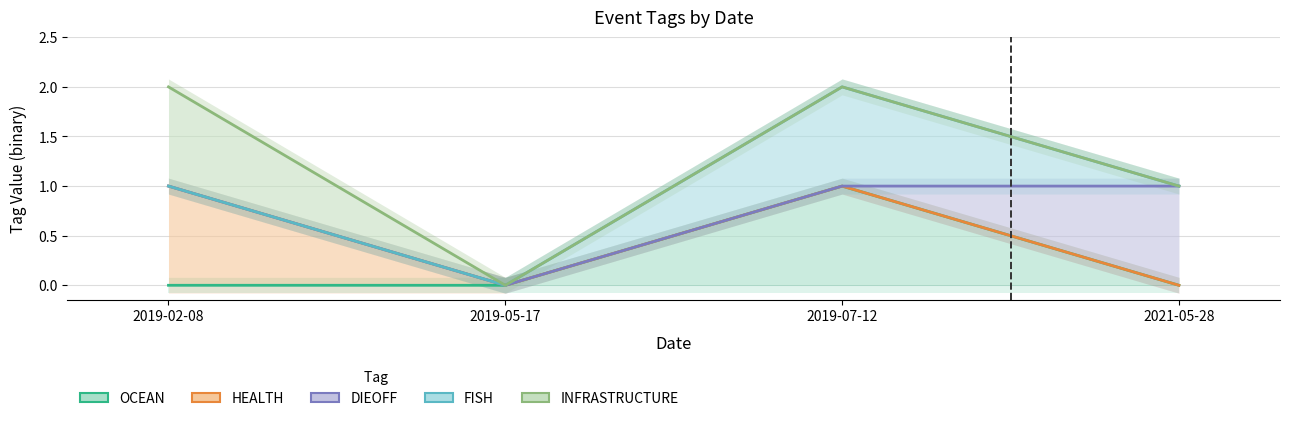

Rank the series by their maximum value, from lowest to highest.

OCEAN, HEALTH, DIEOFF, FISH, INFRASTRUCTURE